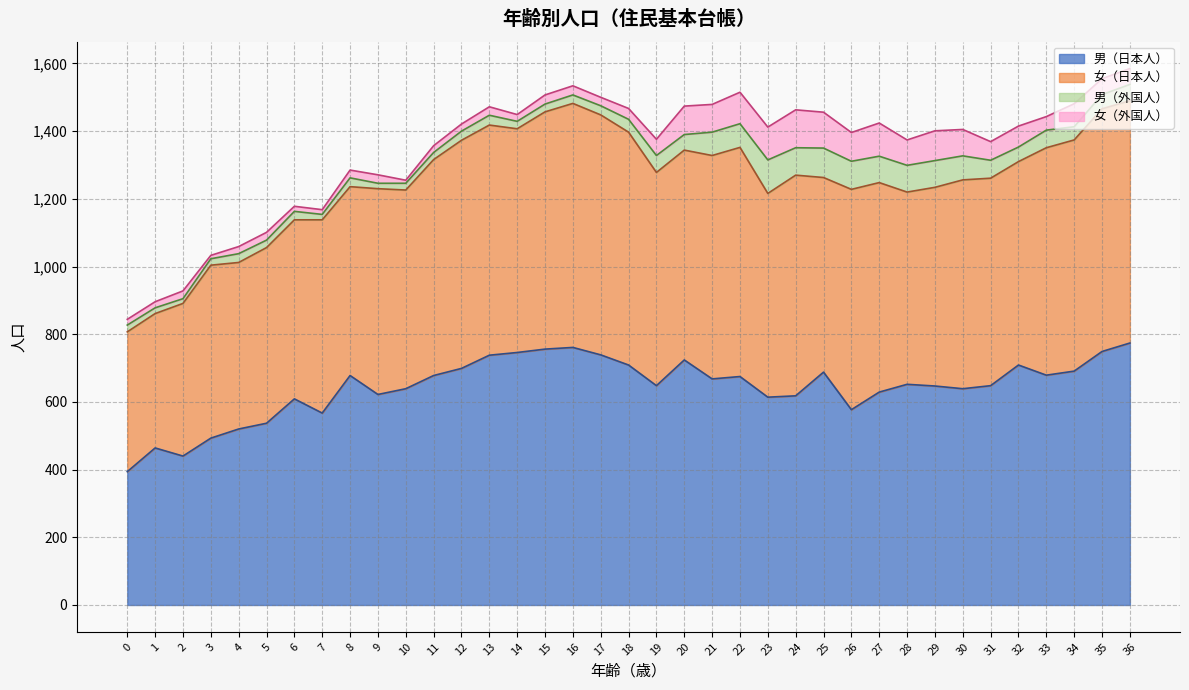

What is the value of the 女（外国人） point at the 1st from the left?

17